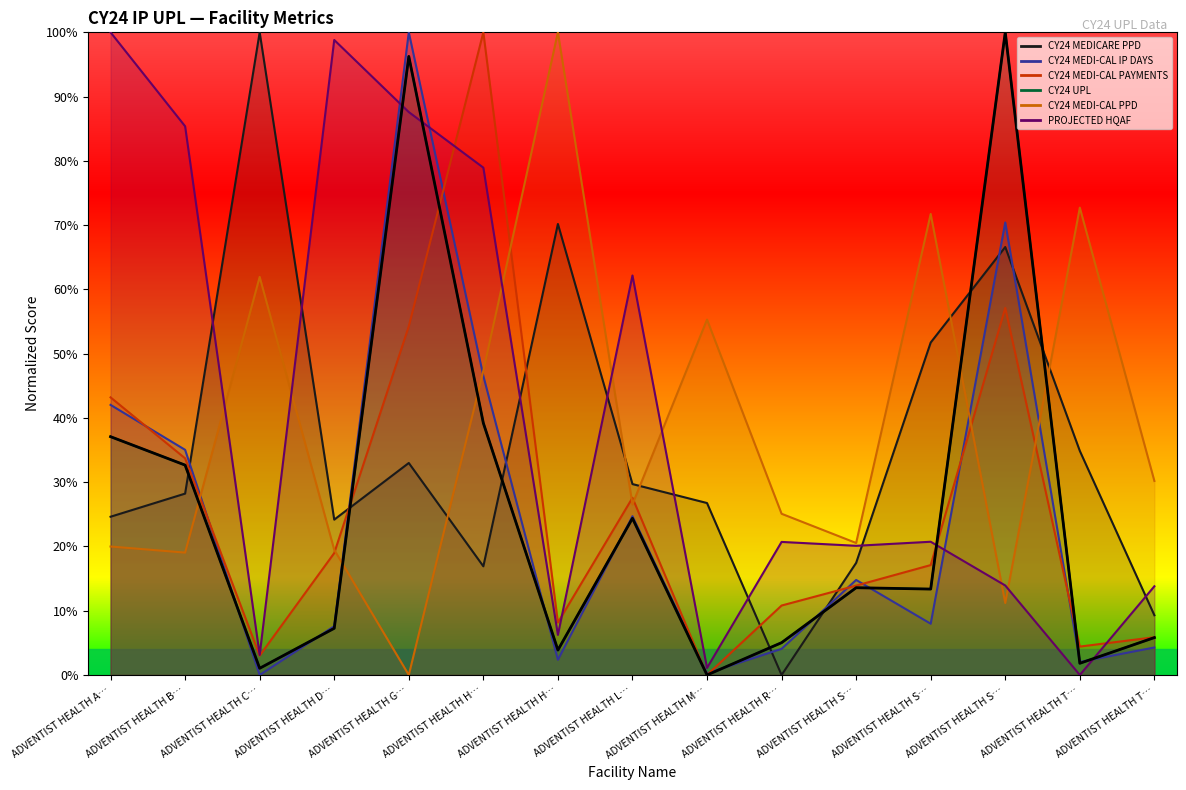

What is the sum of all values?

381.4